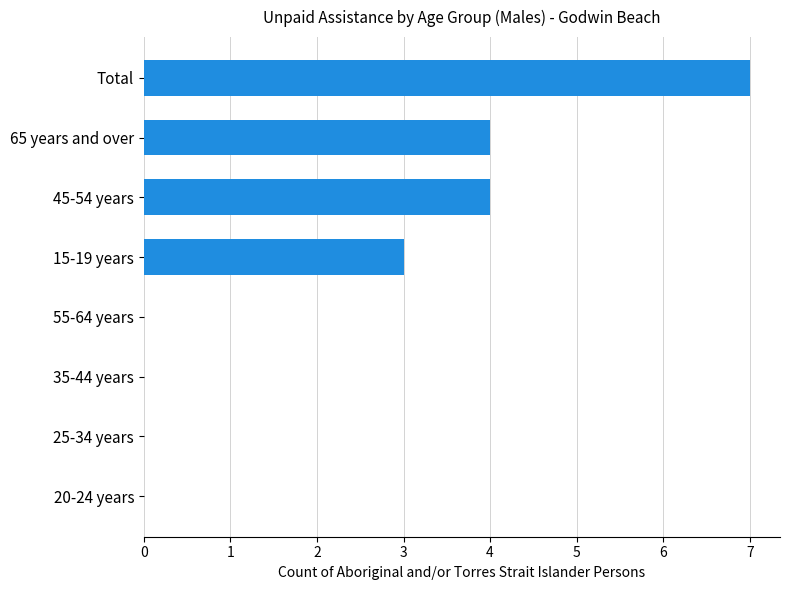

What is the maximum value shown in the chart?

7